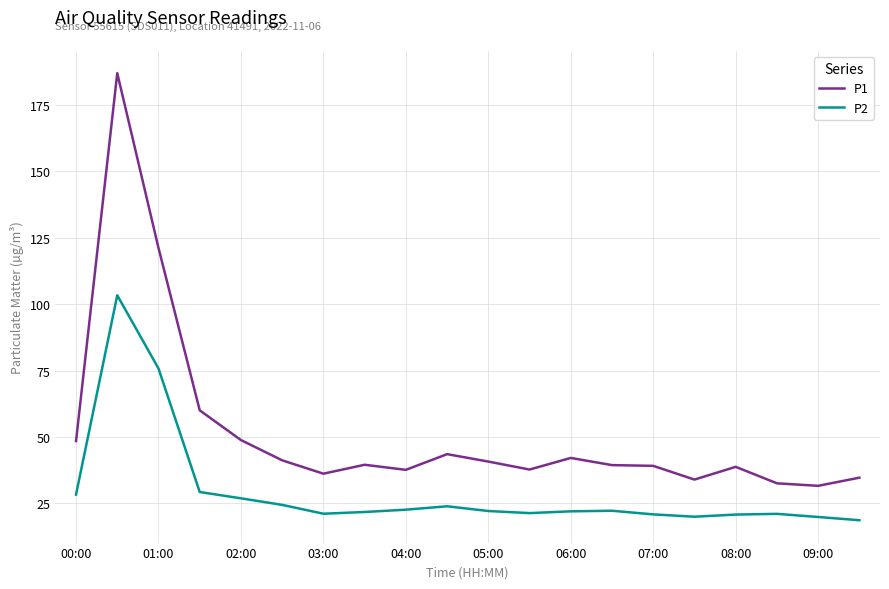

List the series in order of their overall mean, highest first.

P1, P2